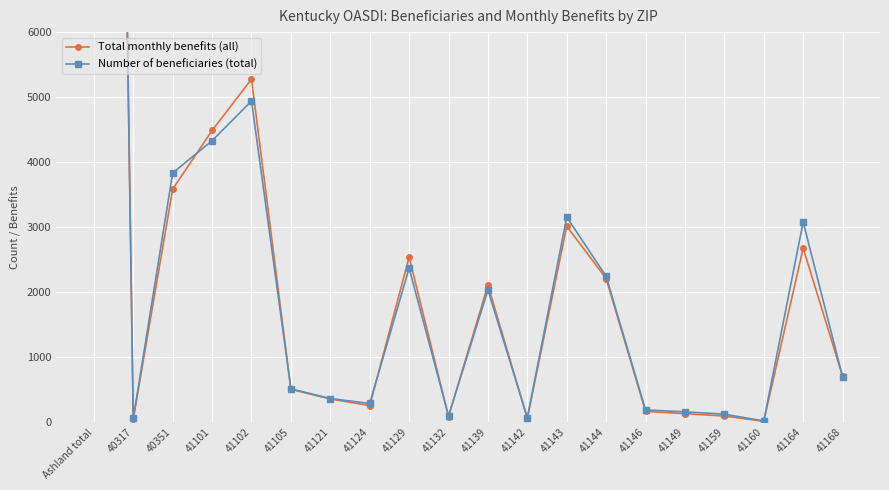

At how many categories does at least one series exceed 16319?

1